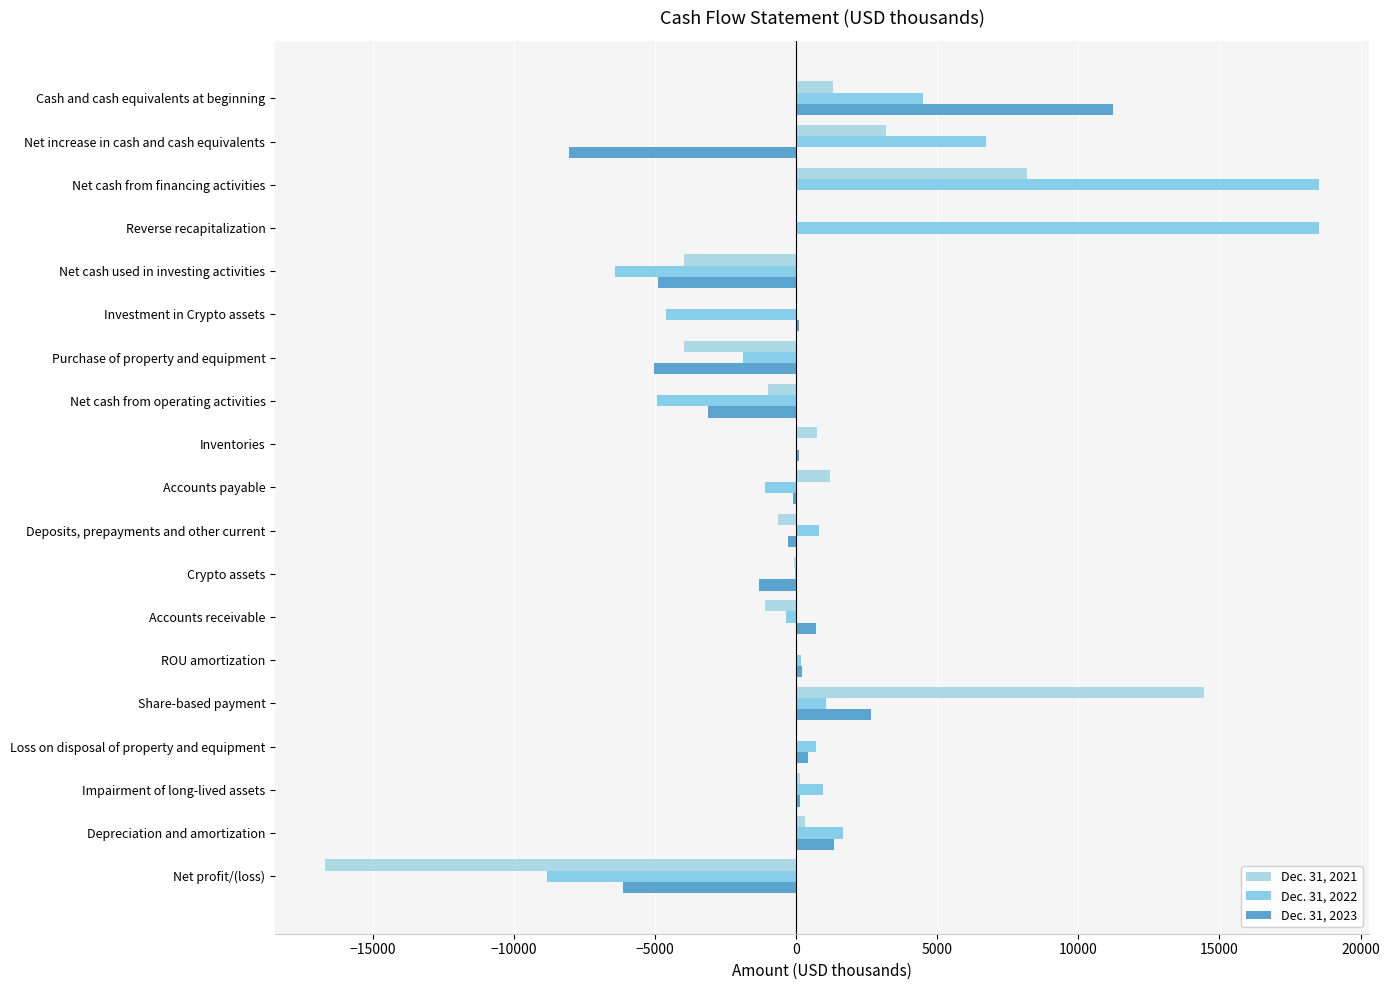

How many distinct data groups are displayed?

3